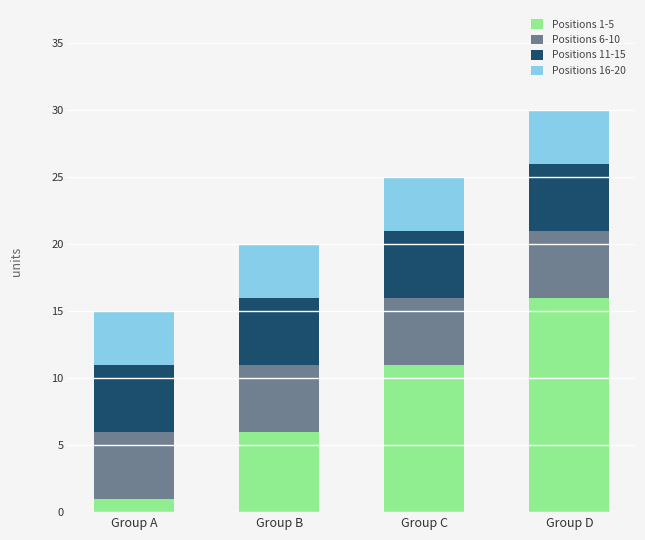

What is the total value across all series at Group B?

20